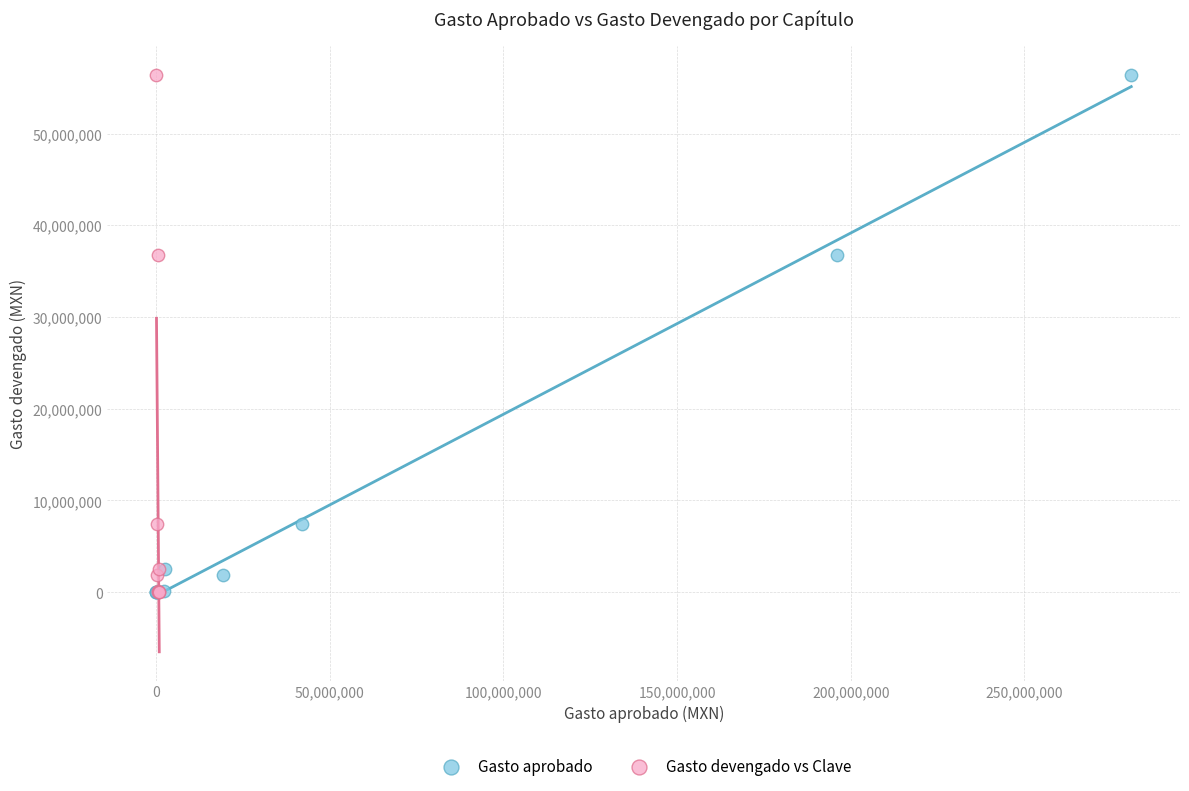

What are all the series names shown in the legend?

Gasto aprobado, Gasto devengado vs Clave